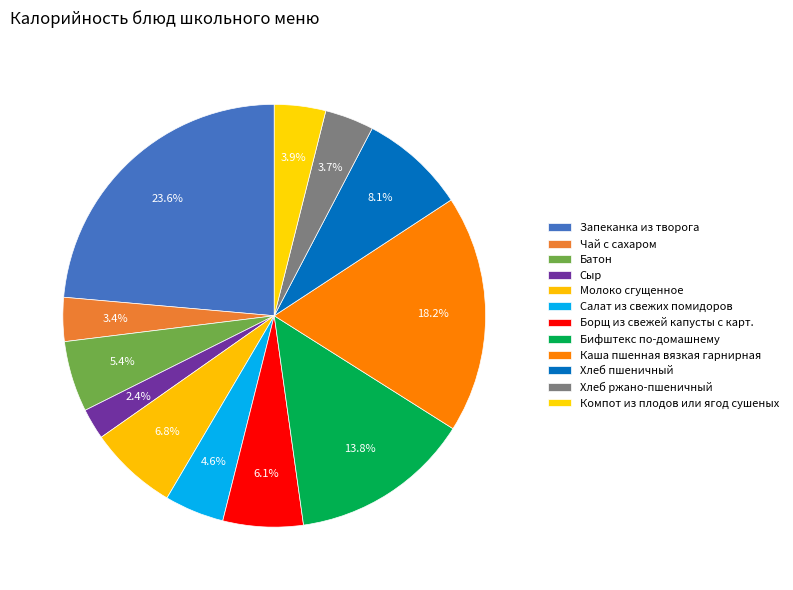

What is the largest slice in the pie chart?

Запеканка из творога